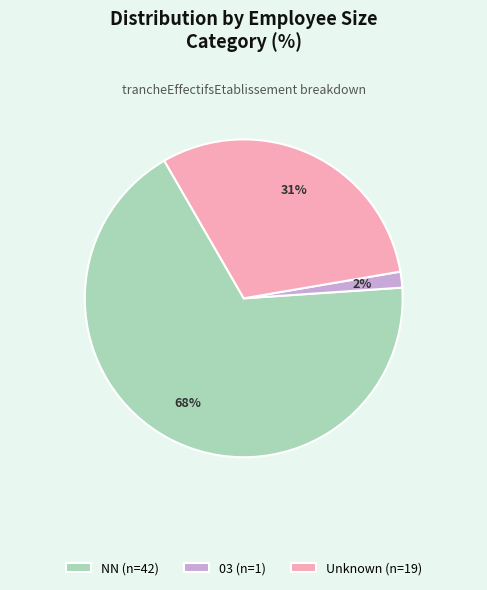

Between NN (n=42) and Unknown (n=19), which is larger?

NN (n=42)